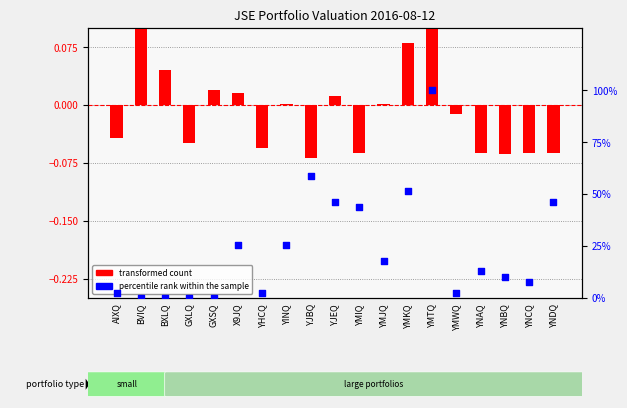

Is the value of transformed count at YNCQ greater than the value of percentile rank within the sample at YHCQ?

No